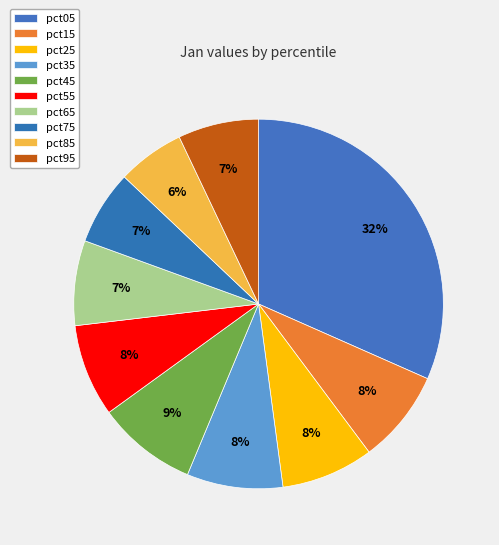

How many segments does this pie chart have?

10